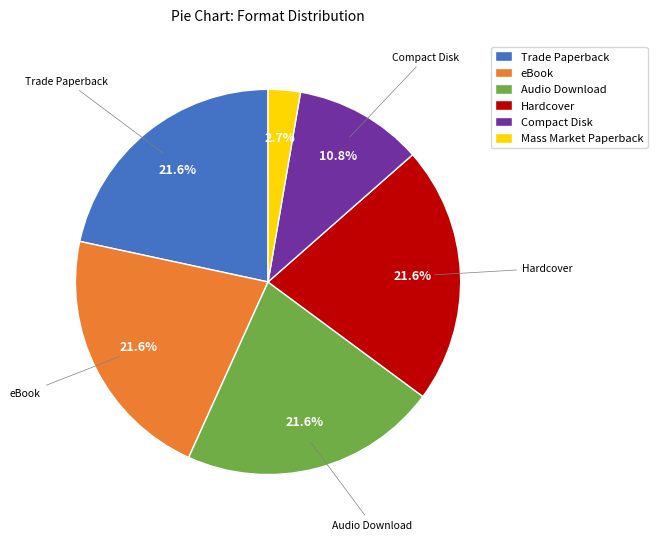

True or false: Mass Market Paperback accounts for 3% of the total.

True